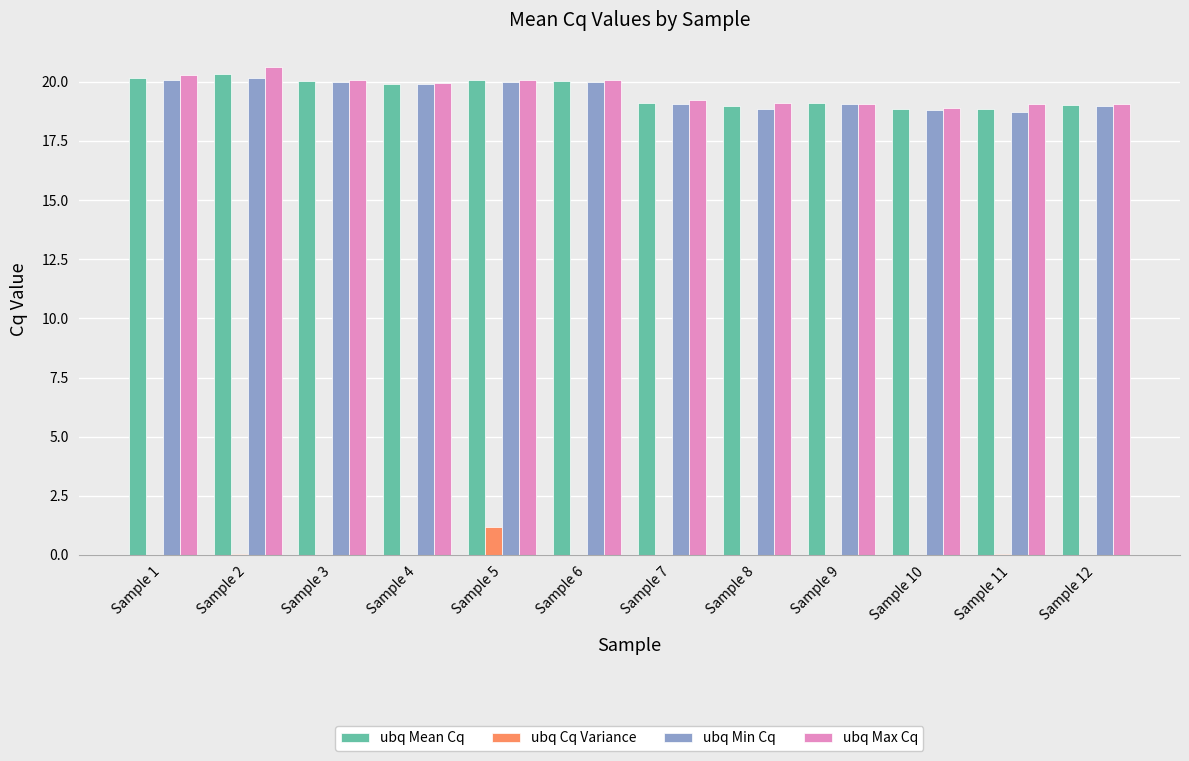

The value of ubq Min Cq at Sample 1 is 20.1. True or false?

True